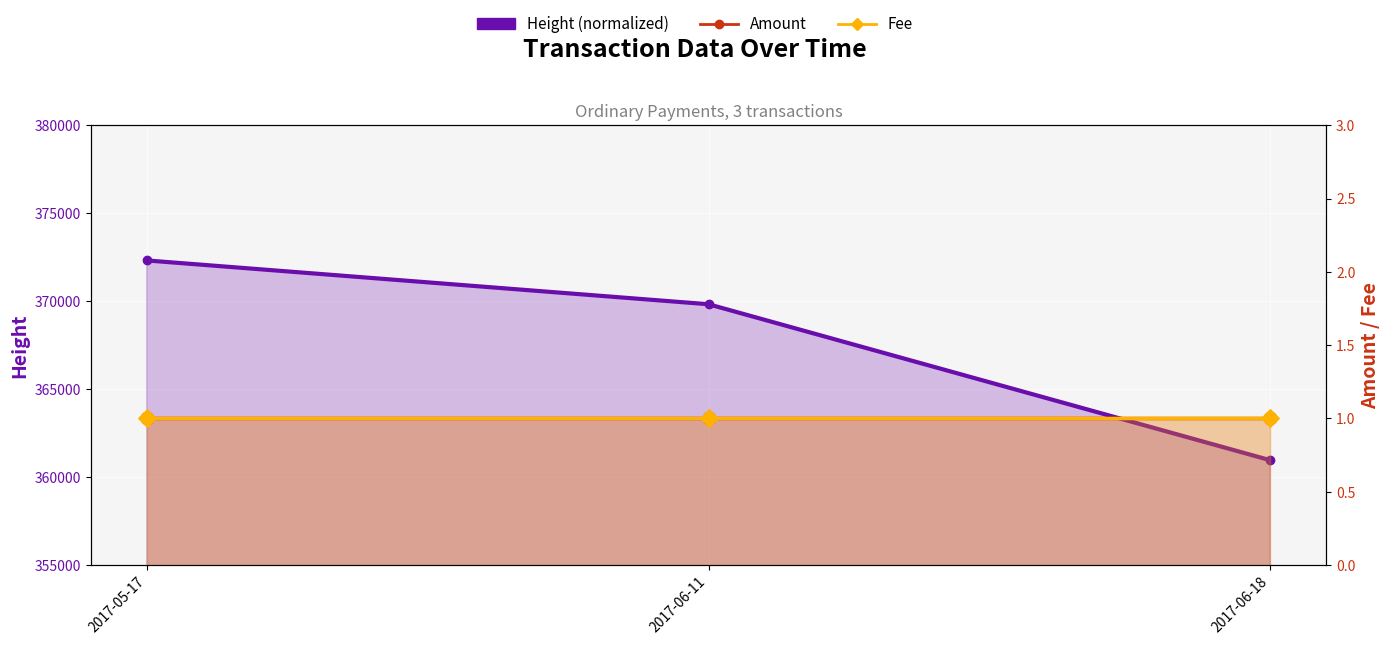

What are all the series names shown in the legend?

Height (normalized), Amount, Fee